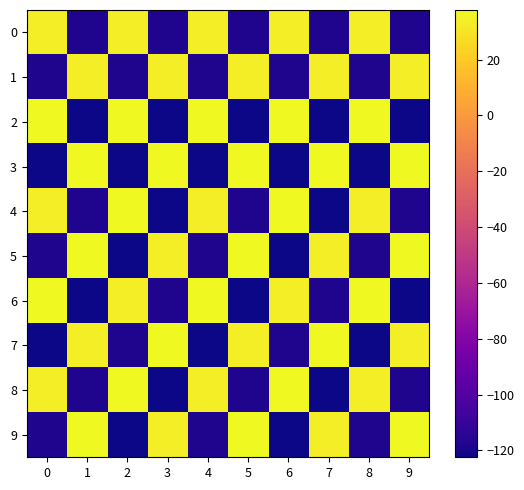

What is the difference between the highest and lowest values at 7?

160.3